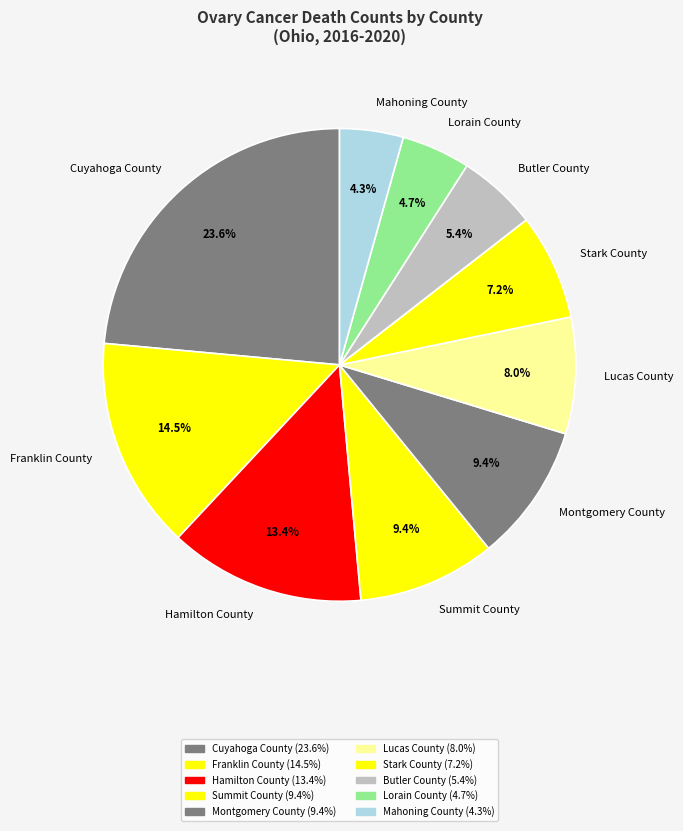

Which has a higher value, Stark County or Cuyahoga County?

Cuyahoga County